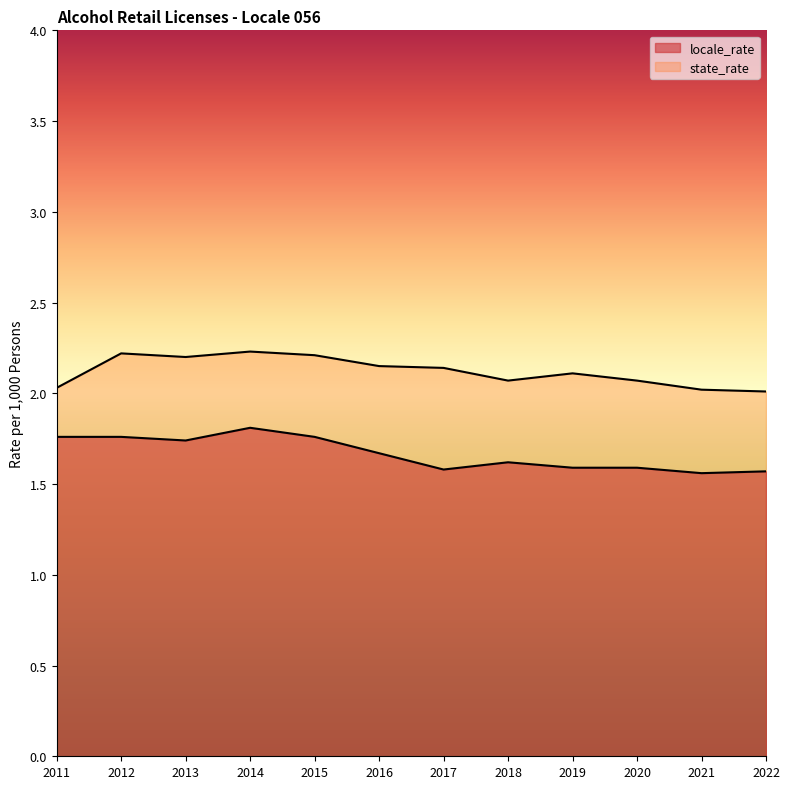

Reading left to right, extract all data points from this chart.

locale_rate: 2011=1.8	2012=1.8	2013=1.7	2014=1.8	2015=1.8	2016=1.7	2017=1.6	2018=1.6	2019=1.6	2020=1.6	2021=1.6	2022=1.6
state_rate: 2011=2.0	2012=2.2	2013=2.2	2014=2.2	2015=2.2	2016=2.1	2017=2.1	2018=2.1	2019=2.1	2020=2.1	2021=2.0	2022=2.0